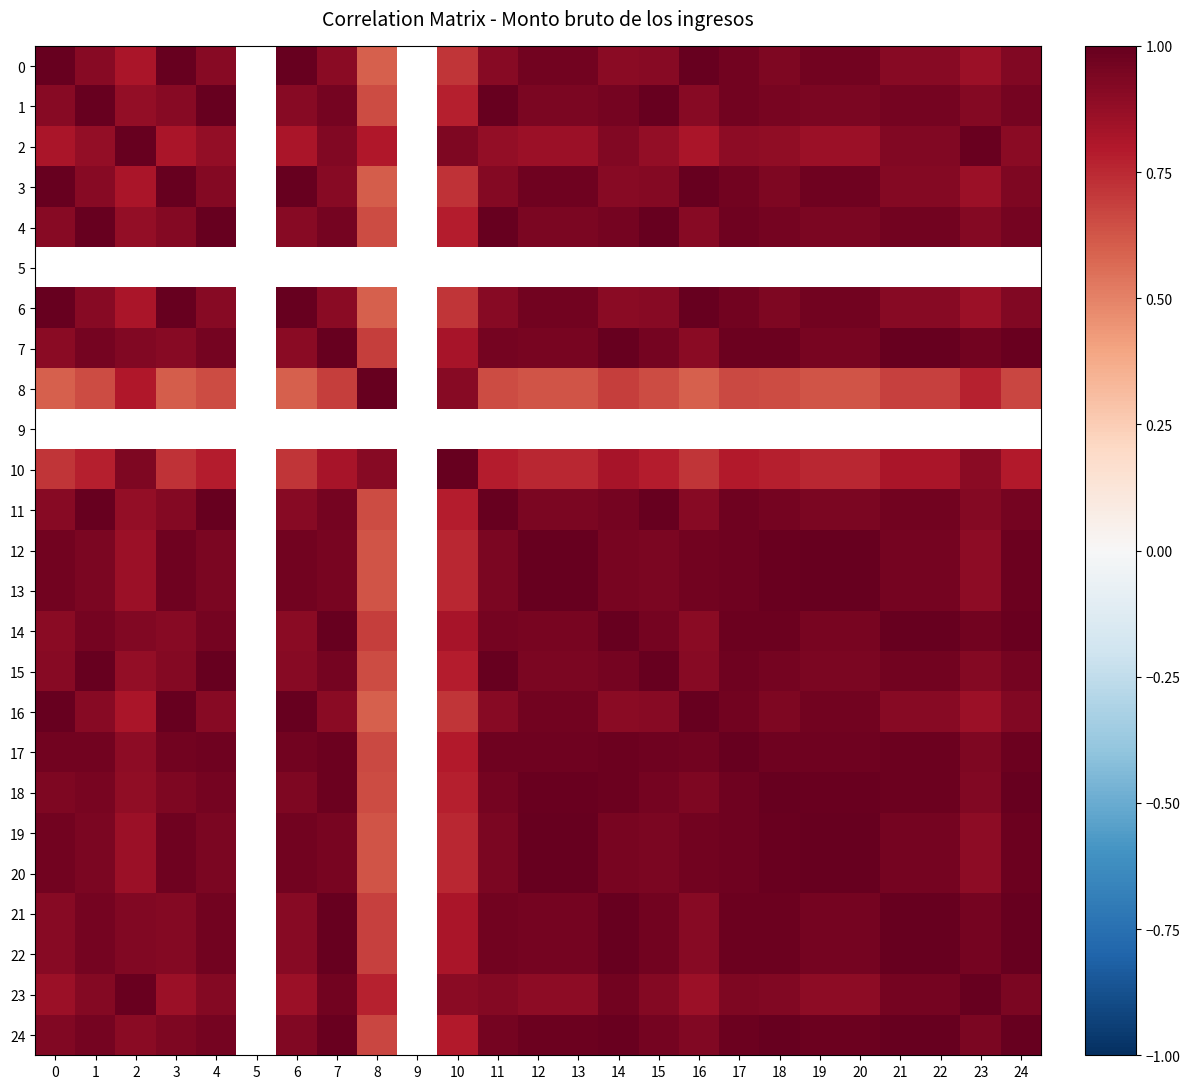

How many series are shown in this chart?

25